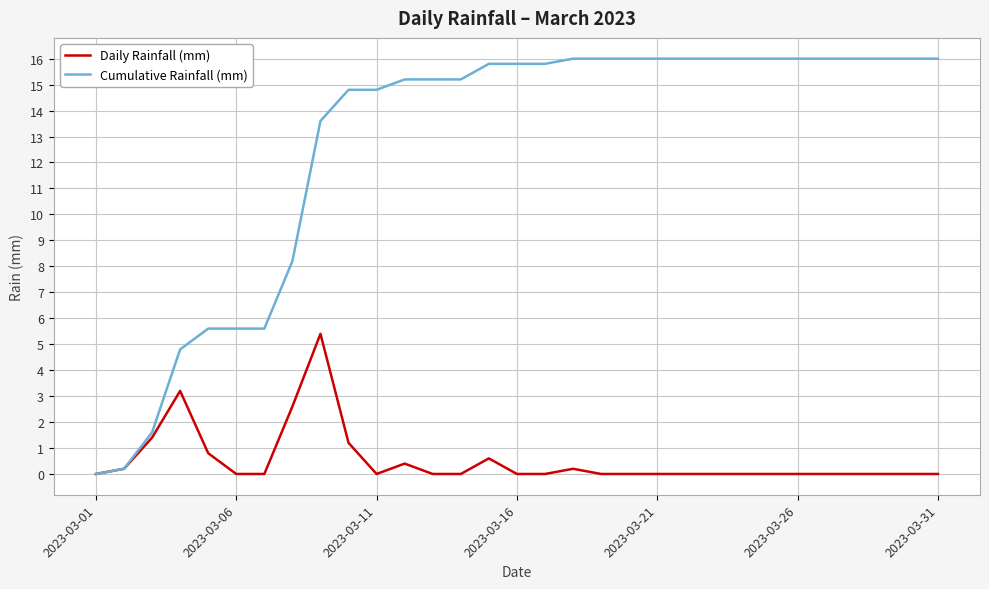

At how many categories does at least one series exceed 11?

23